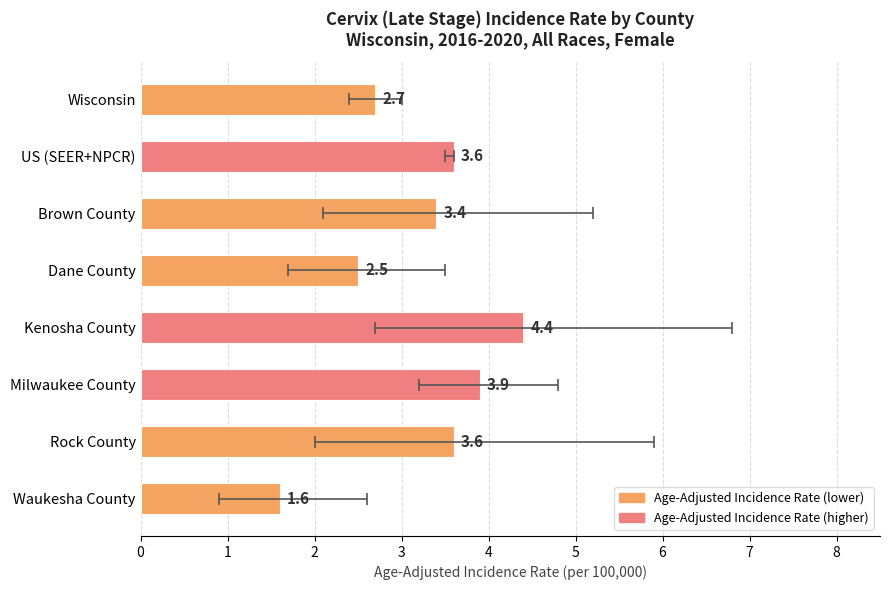

Reading right to left, transcribe all the data shown in this chart.

Waukesha County=1.6	Rock County=3.6	Milwaukee County=3.9	Kenosha County=4.4	Dane County=2.5	Brown County=3.4	US (SEER+NPCR)=3.6	Wisconsin=2.7